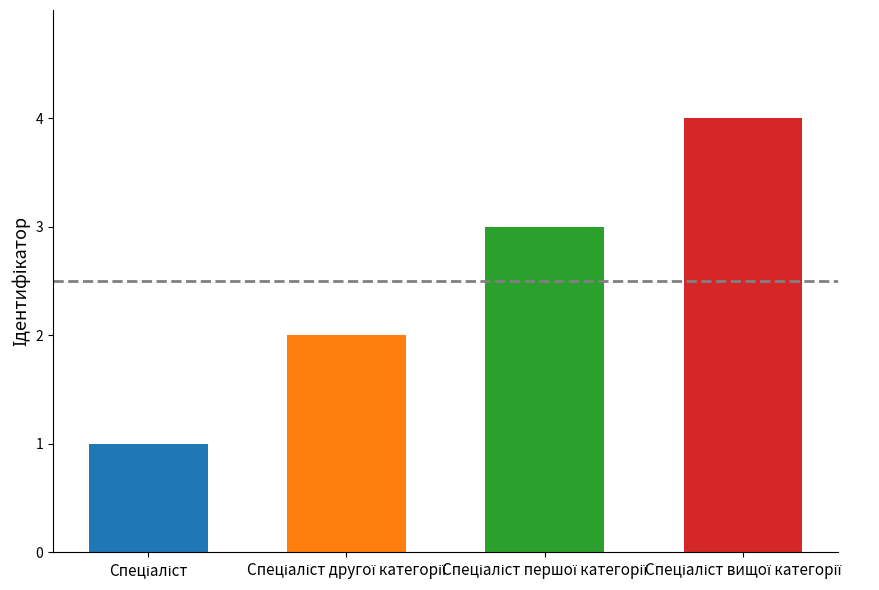

How many values are between 2 and 4?

3